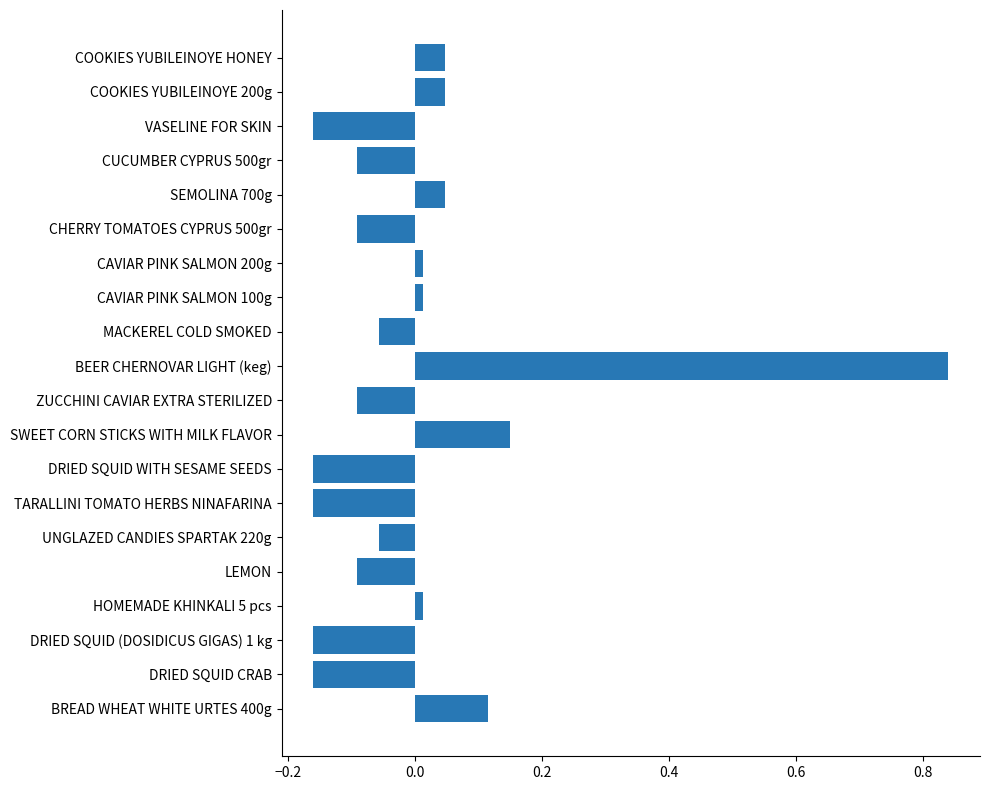

True or false: the data shows -0.1 at DRIED SQUID WITH SESAME SEEDS.

False